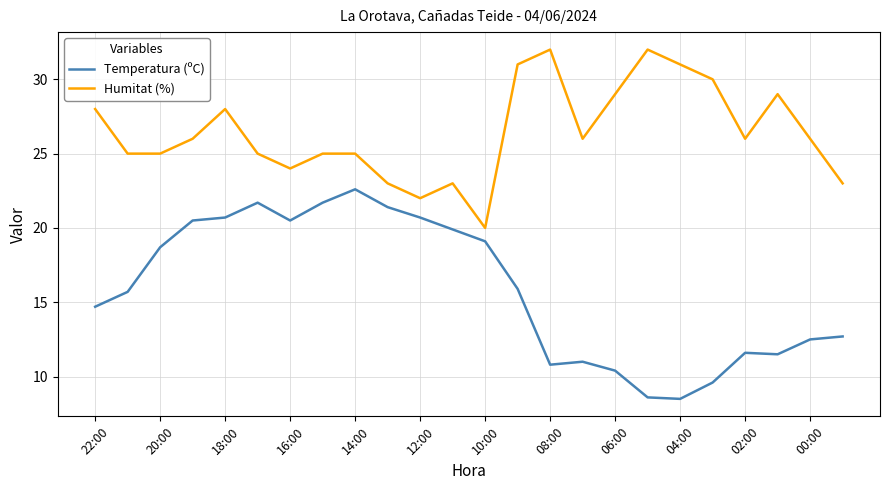

Rank the series by their average value, from highest to lowest.

Humitat (%), Temperatura (ºC)